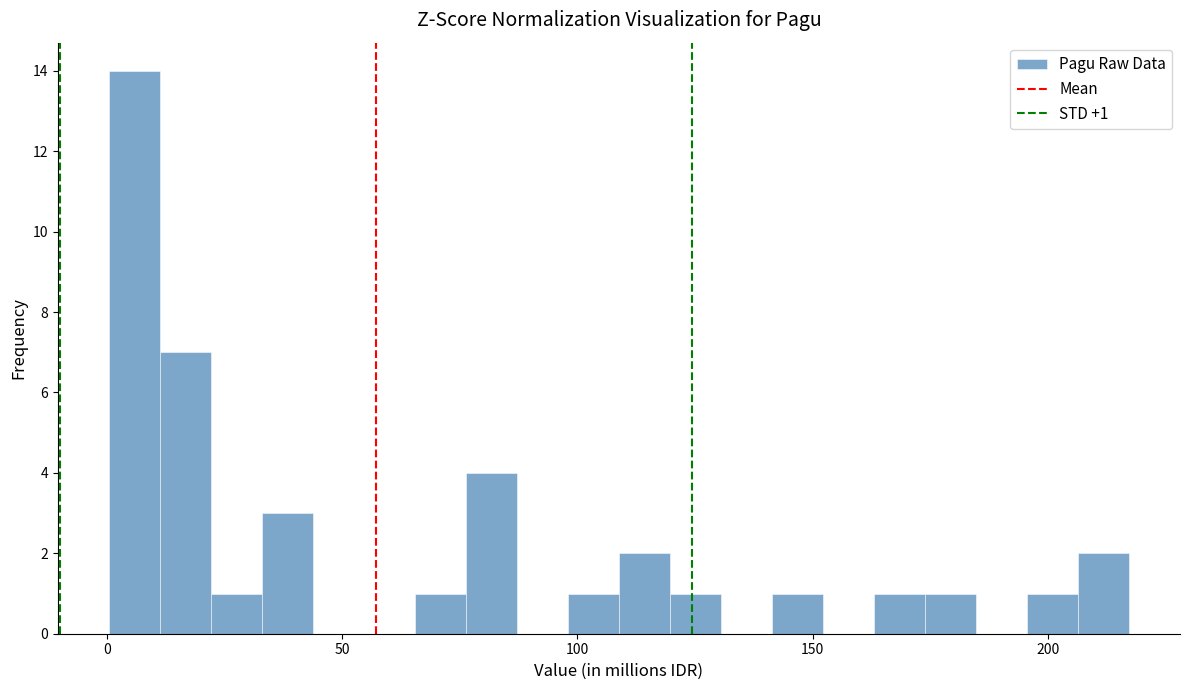

Around what value on the x-axis is the tallest bar? Give the approximate position of its centre, as read against the axis.

5